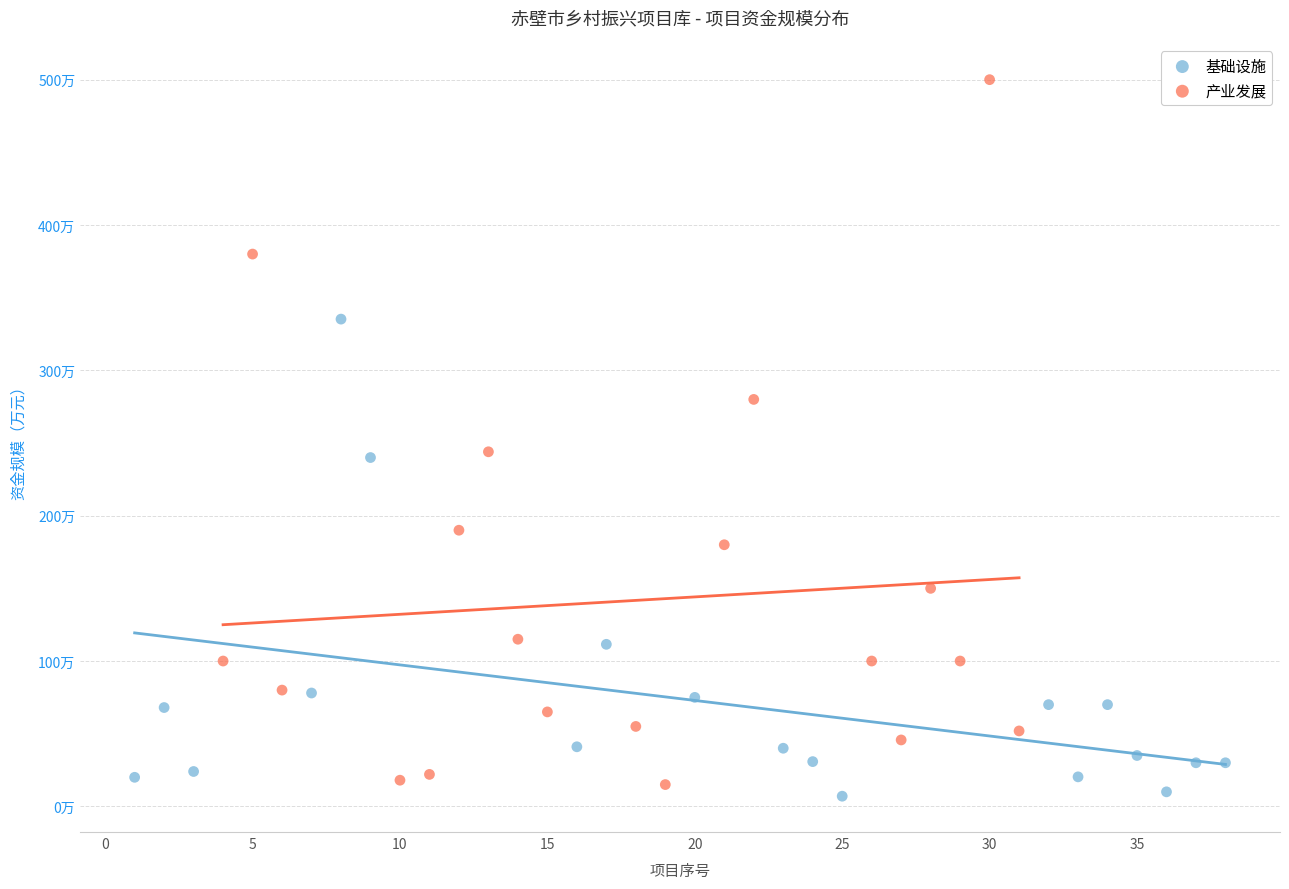

Which series contains the highest Y value?

产业发展